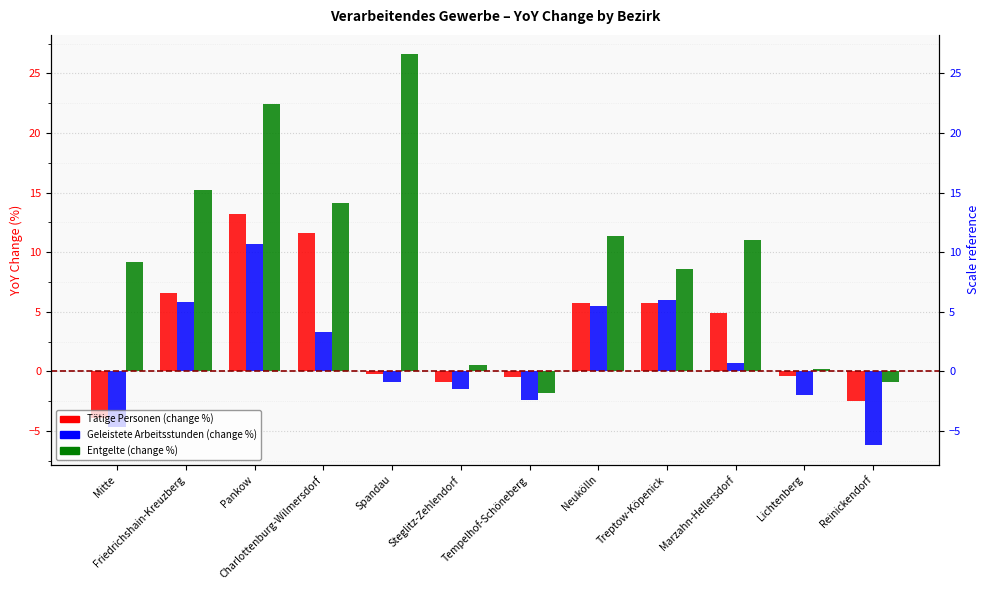

What is the smallest value displayed?

-6.2